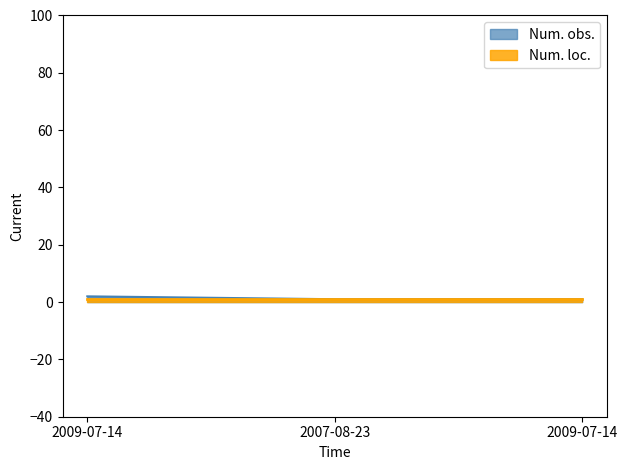

The chart shows a value of 2 at 2009-07-14. True or false?

True